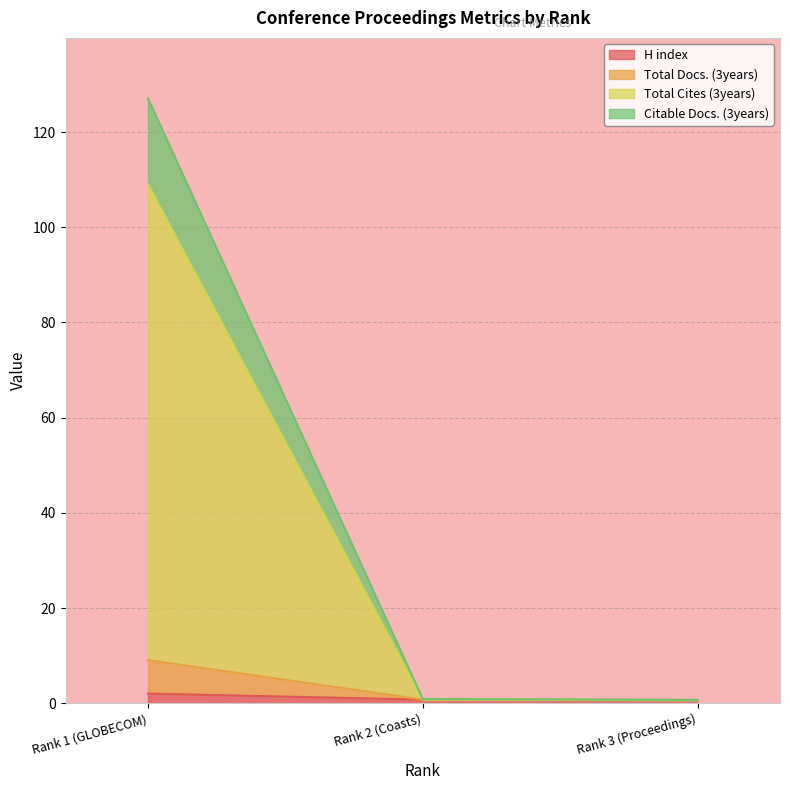

At Rank 3 (Proceedings), list the series in order from largest to smallest.

Total Cites (3years), H index, Total Docs. (3years), Citable Docs. (3years)